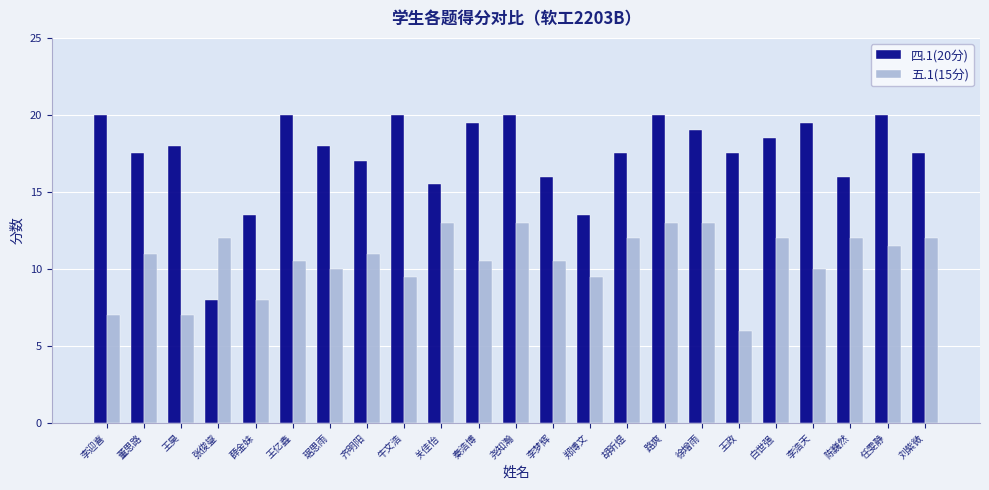

Reading right to left, list all the values displayed in this chart.

四.1(20分): 17.5	20.0	16.0	19.5	18.5	17.5	19.0	20.0	17.5	13.5	16.0	20.0	19.5	15.5	20.0	17.0	18.0	20.0	13.5	8.0	18.0	17.5	20.0
五.1(15分): 12.0	11.5	12.0	10.0	12.0	6.0	13.0	13.0	12.0	9.5	10.5	13.0	10.5	13.0	9.5	11.0	10.0	10.5	8.0	12.0	7.0	11.0	7.0